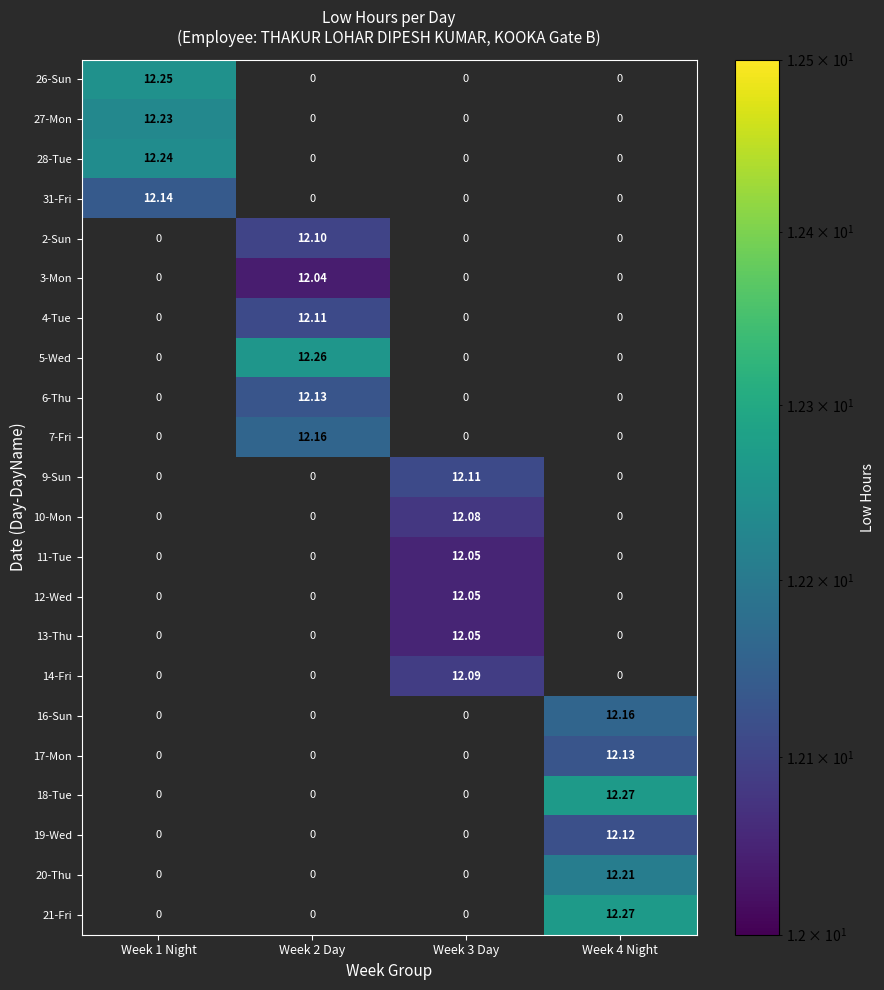

Is the value of 7-Fri at Week 2 Day greater than the value of 11-Tue at Week 2 Day?

Yes